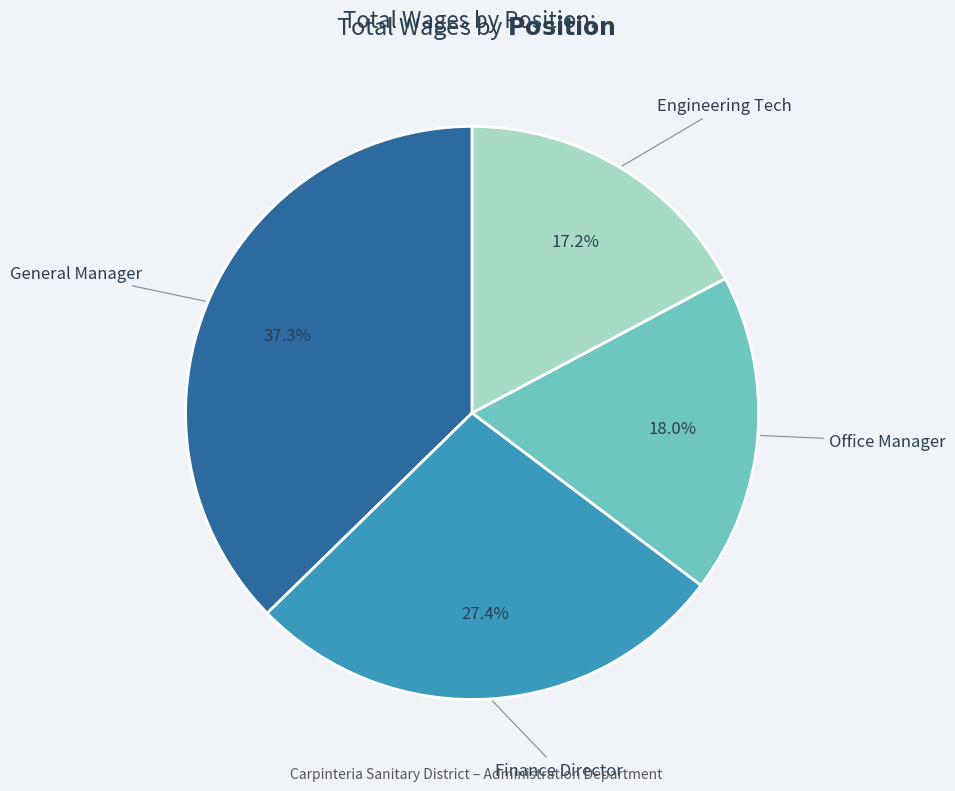

What percentage is the General Manager slice, to the nearest percent?

37%